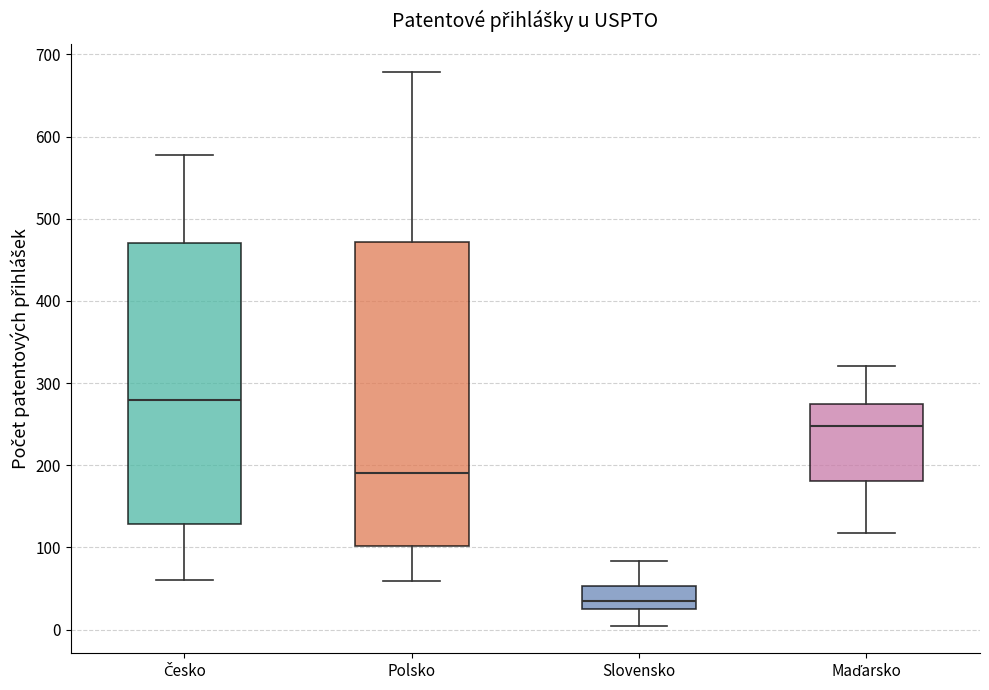

Comparing the boxes themselves (not the whiskers), which one is the tallest?

Polsko